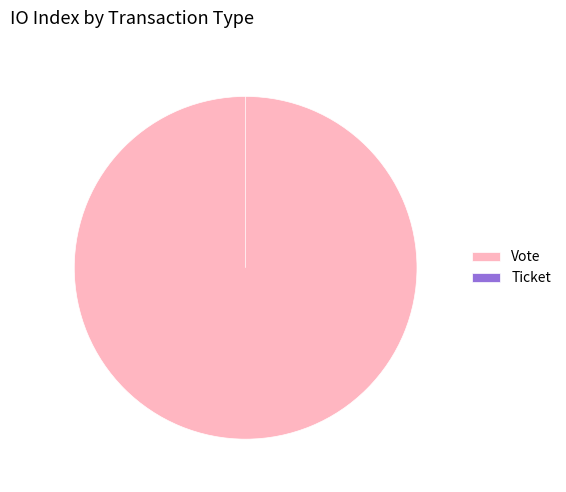

Rank the categories by value from highest to lowest.

Vote, Ticket